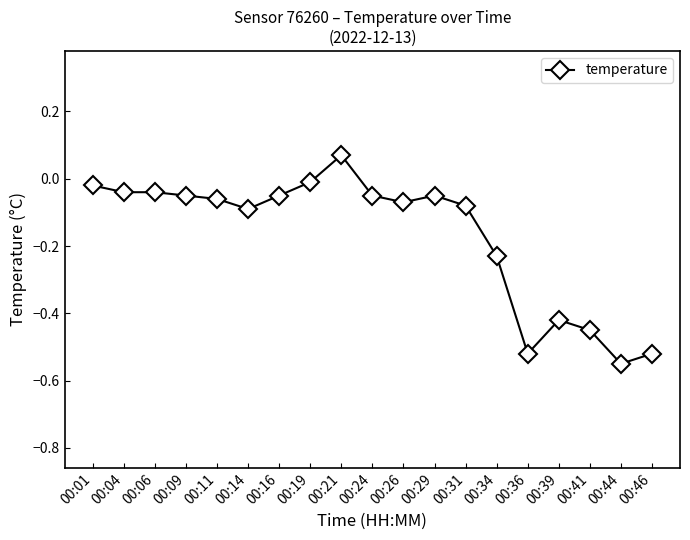

Which label corresponds to the largest value in the chart?

00:21